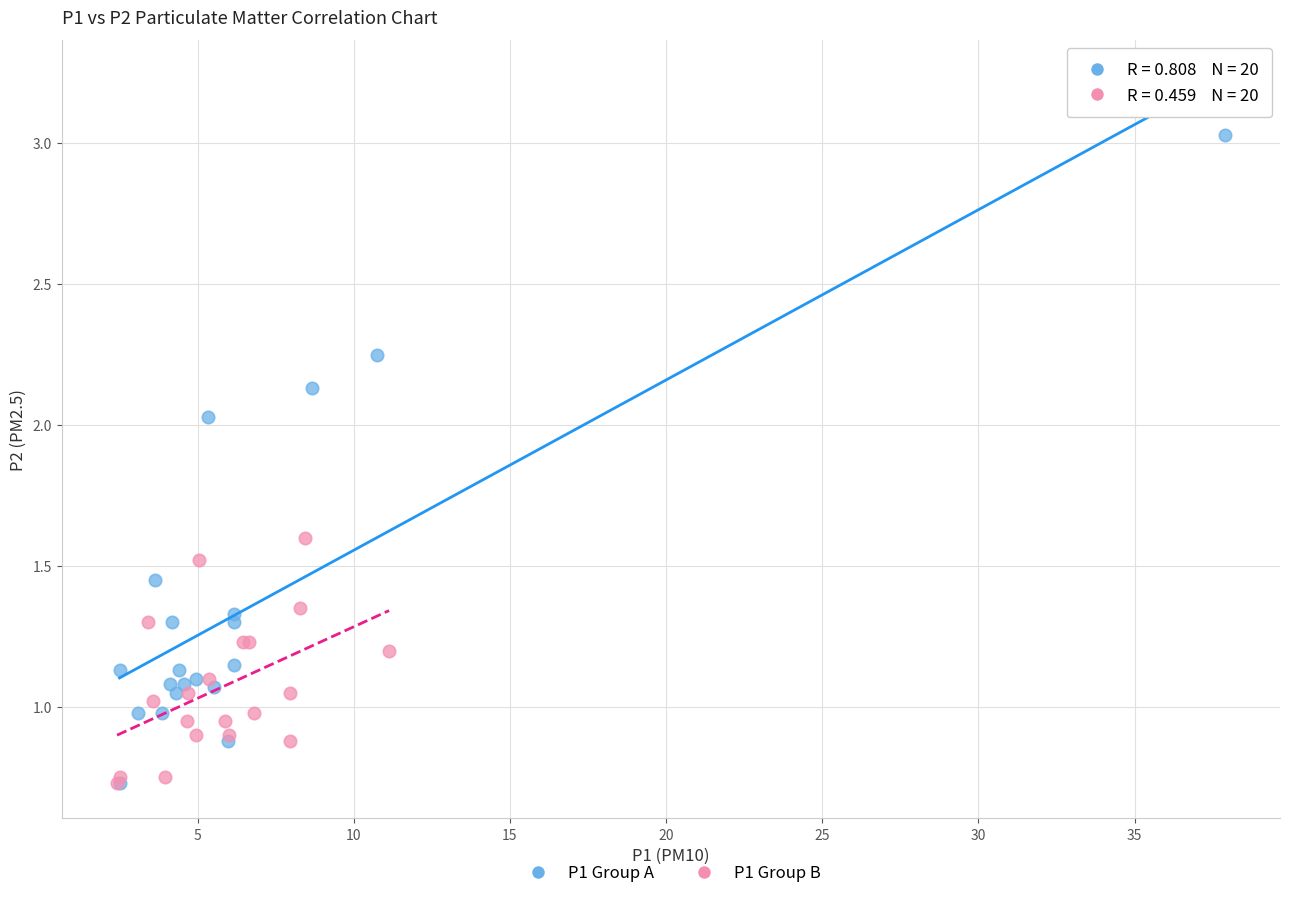

What are all the series names shown in the legend?

P1 Group A, P1 Group B